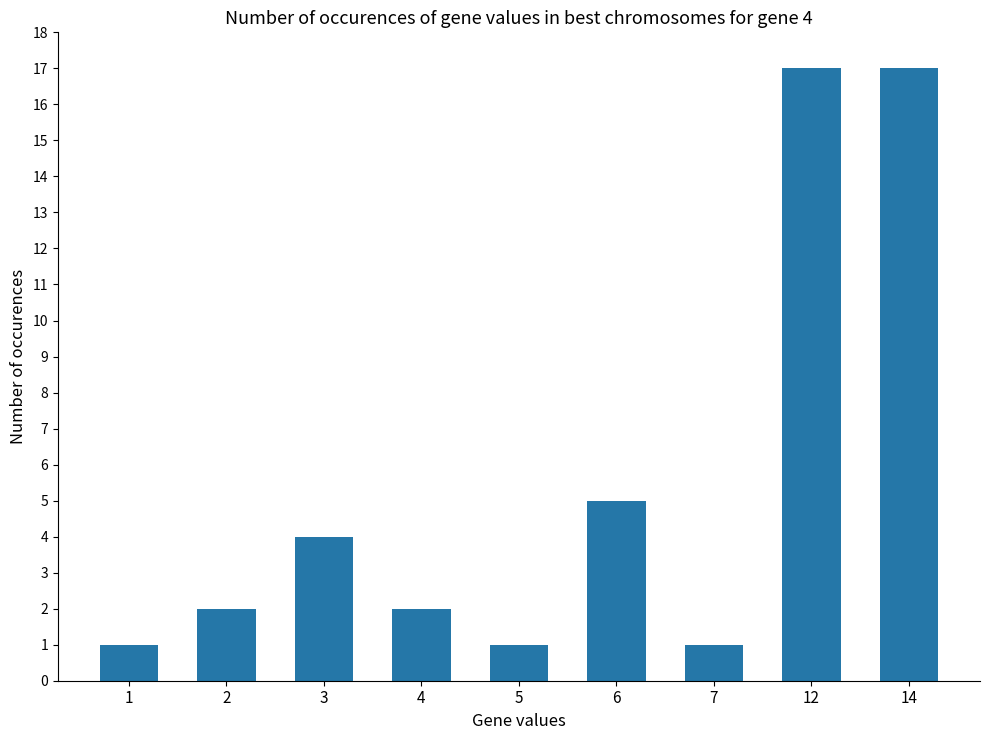

What is the sum of all values?

50